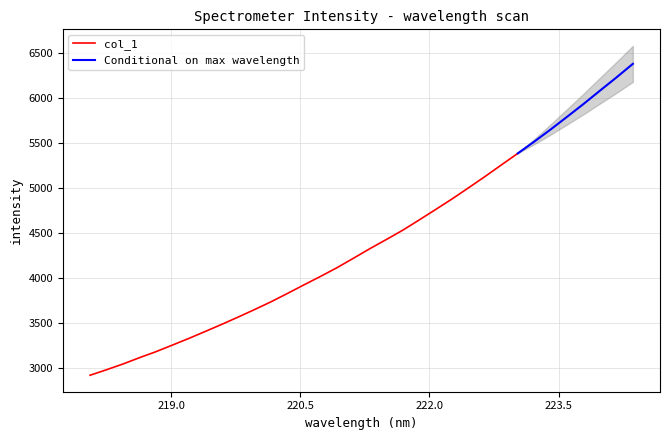

Is it true that the value at 221.1174 is 4219.8?

True